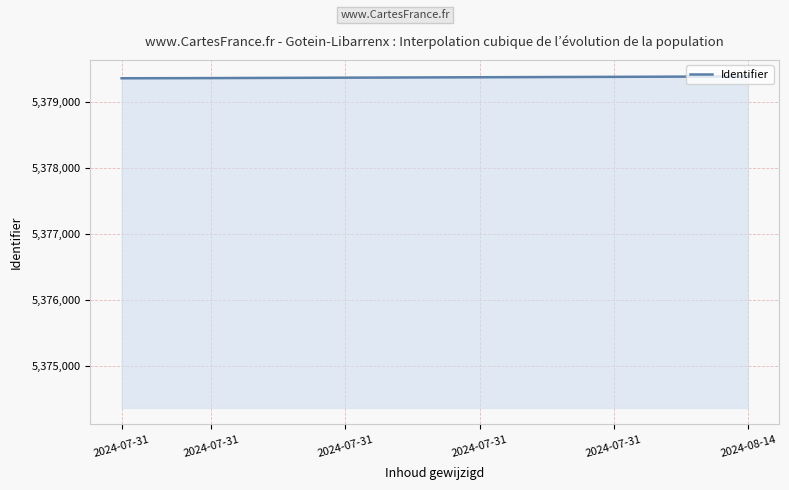

How many lines are shown in the chart?

1